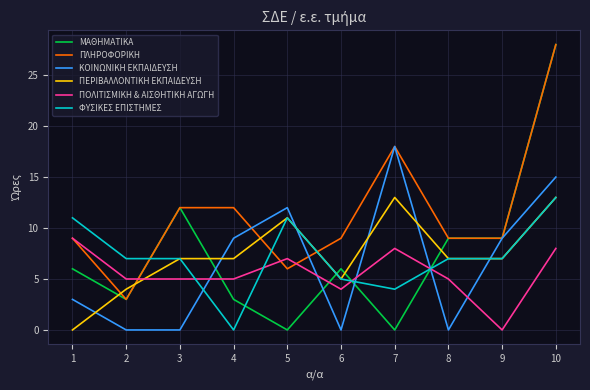

What is the difference between the second highest and second lowest values in the ΠΕΡΙΒΑΛΛΟΝΤΙΚΗ ΕΚΠΑΙΔΕΥΣΗ series?

9